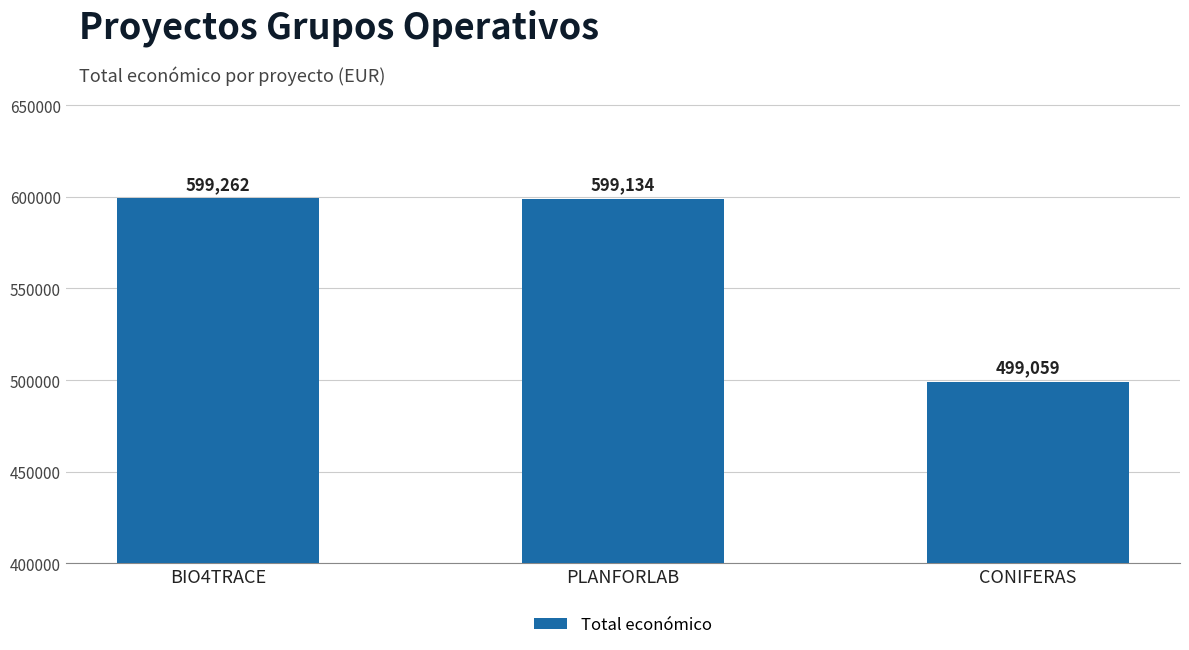

List the labels in order of value, largest first.

BIO4TRACE, PLANFORLAB, CONIFERAS